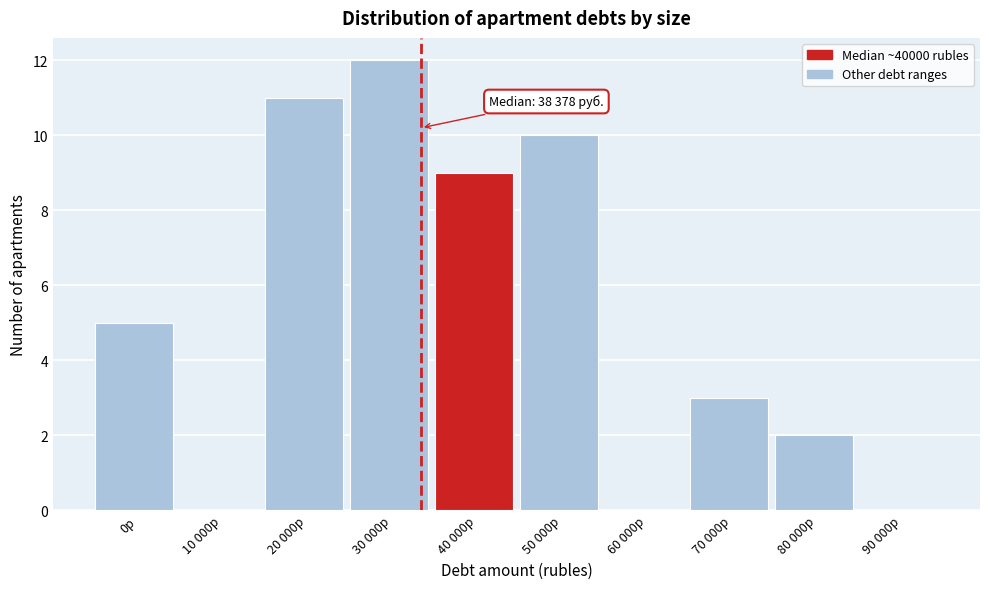

Reading right to left, extract all data points from this chart.

90 000р=0	80 000р=2	70 000р=3	60 000р=0	50 000р=10	40 000р=9	30 000р=12	20 000р=11	10 000р=0	0р=5